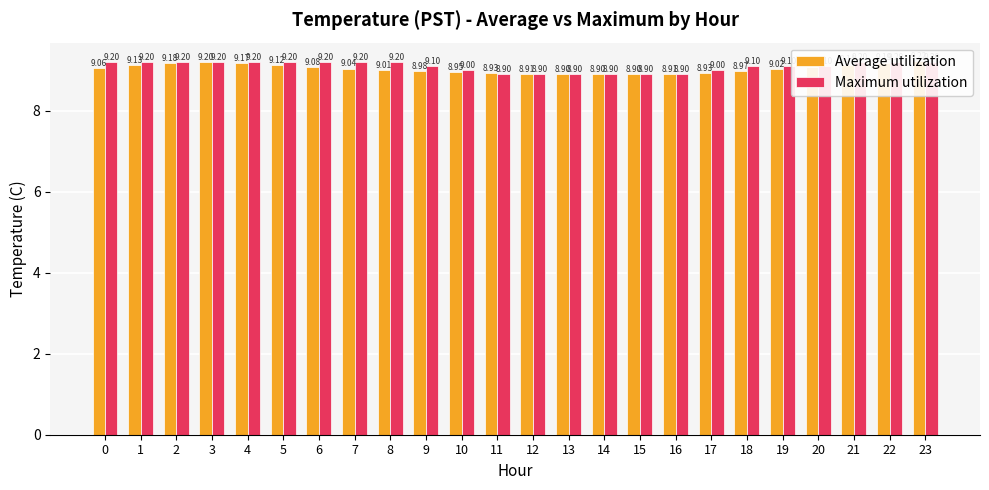

How many bars are there in each group?

2